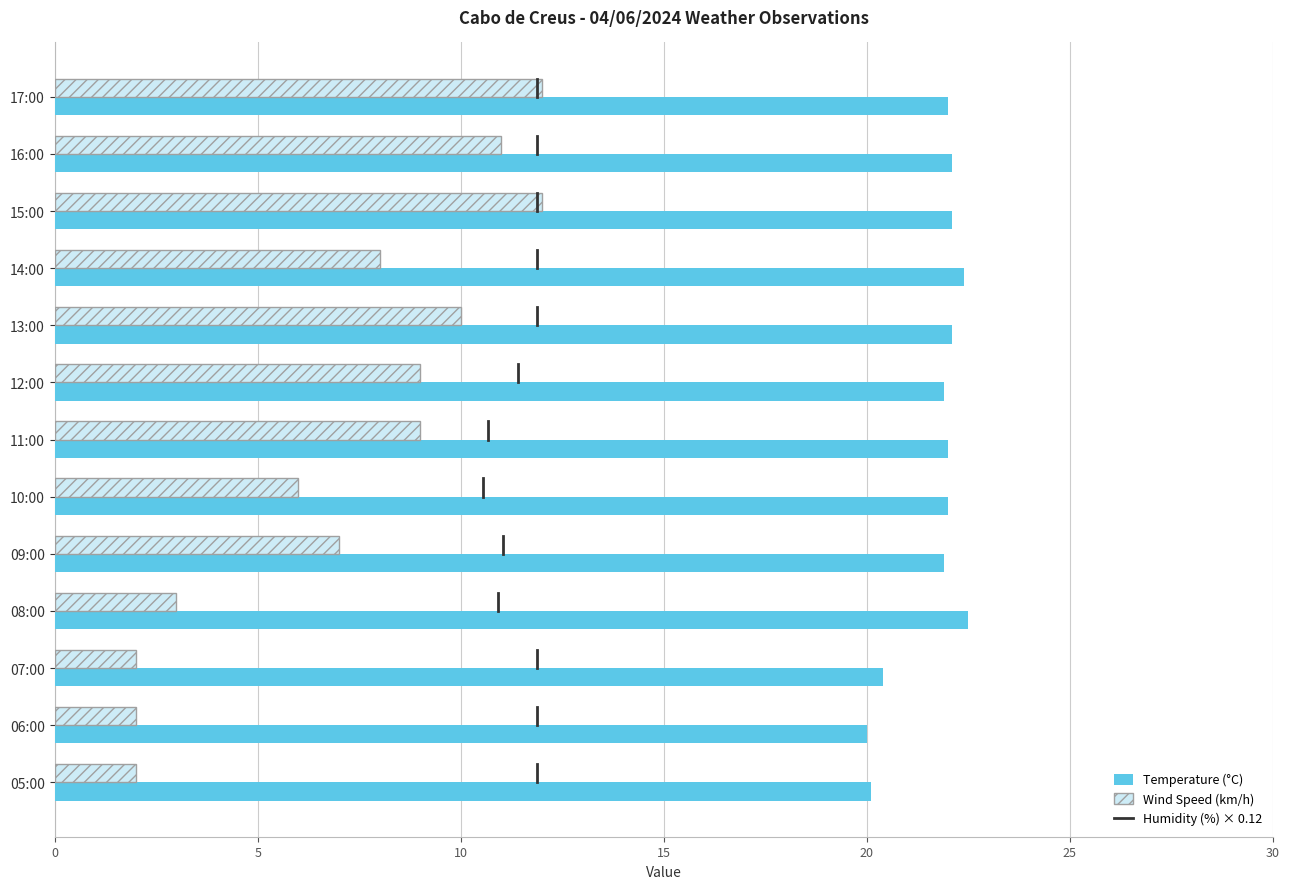

What is the maximum value shown in the chart?

22.5